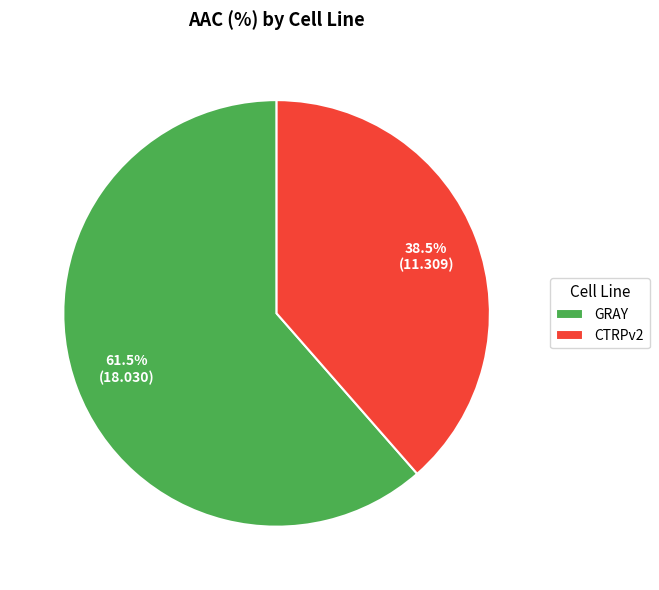

Which category has the smallest portion of the pie?

CTRPv2